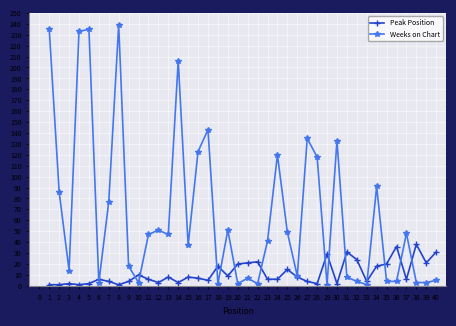

Which series has the largest total across all categories?

Weeks on Chart